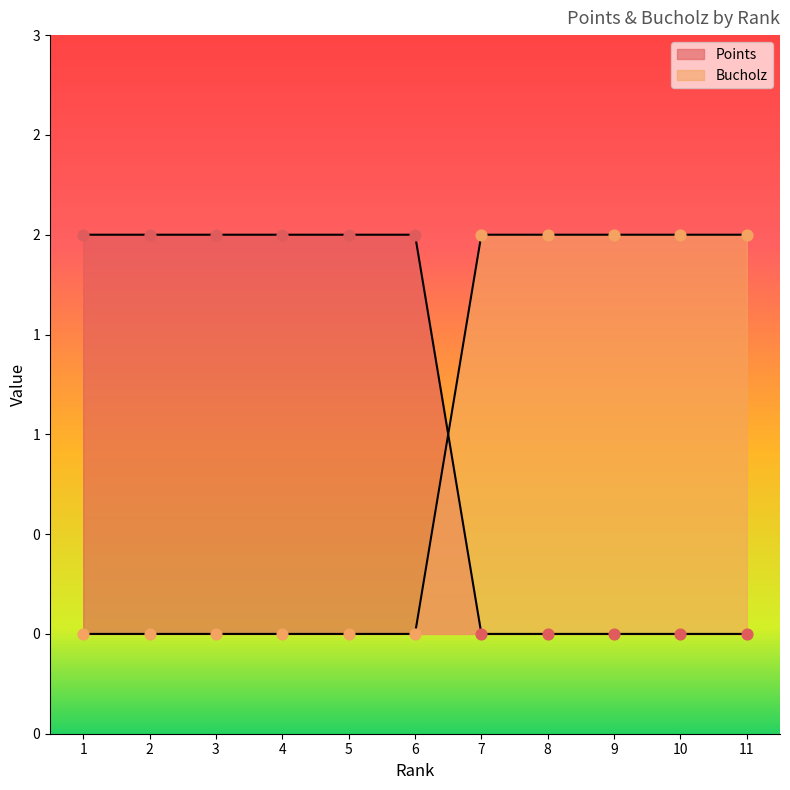

Which series has the largest total across all categories?

Points